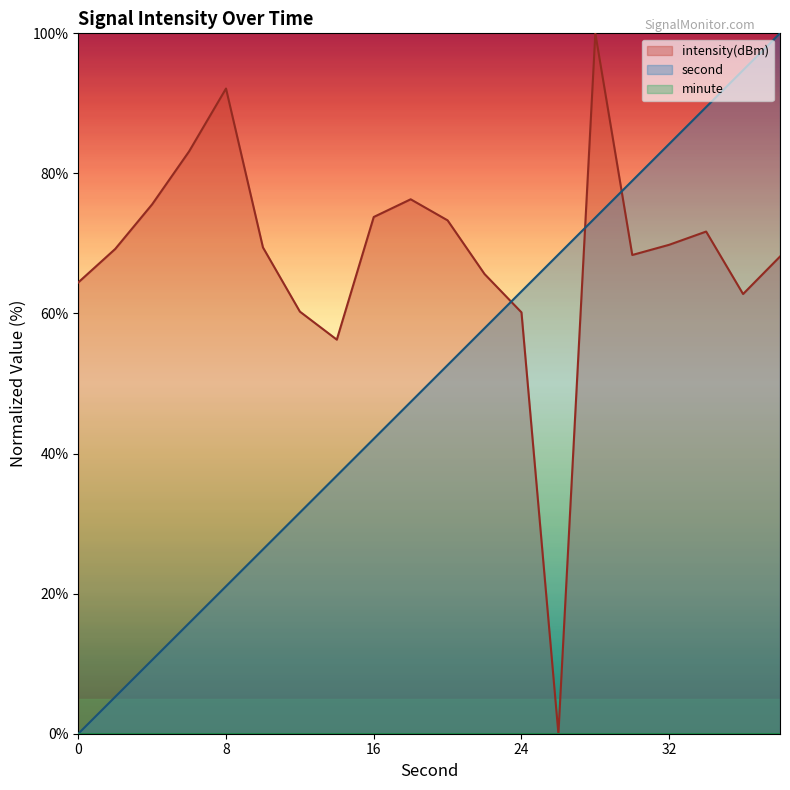

Reading right to left, list all the values displayed in this chart.

second: 100.0	94.7	89.5	84.2	78.9	73.7	68.4	63.2	57.9	52.6	47.4	42.1	36.8	31.6	26.3	21.1	15.8	10.5	5.3	0.0
intensity(dBm): 68.1	62.8	71.7	69.8	68.4	100.0	0.0	60.2	65.6	73.3	76.3	73.8	56.3	60.3	69.4	92.1	83.1	75.6	69.2	64.4